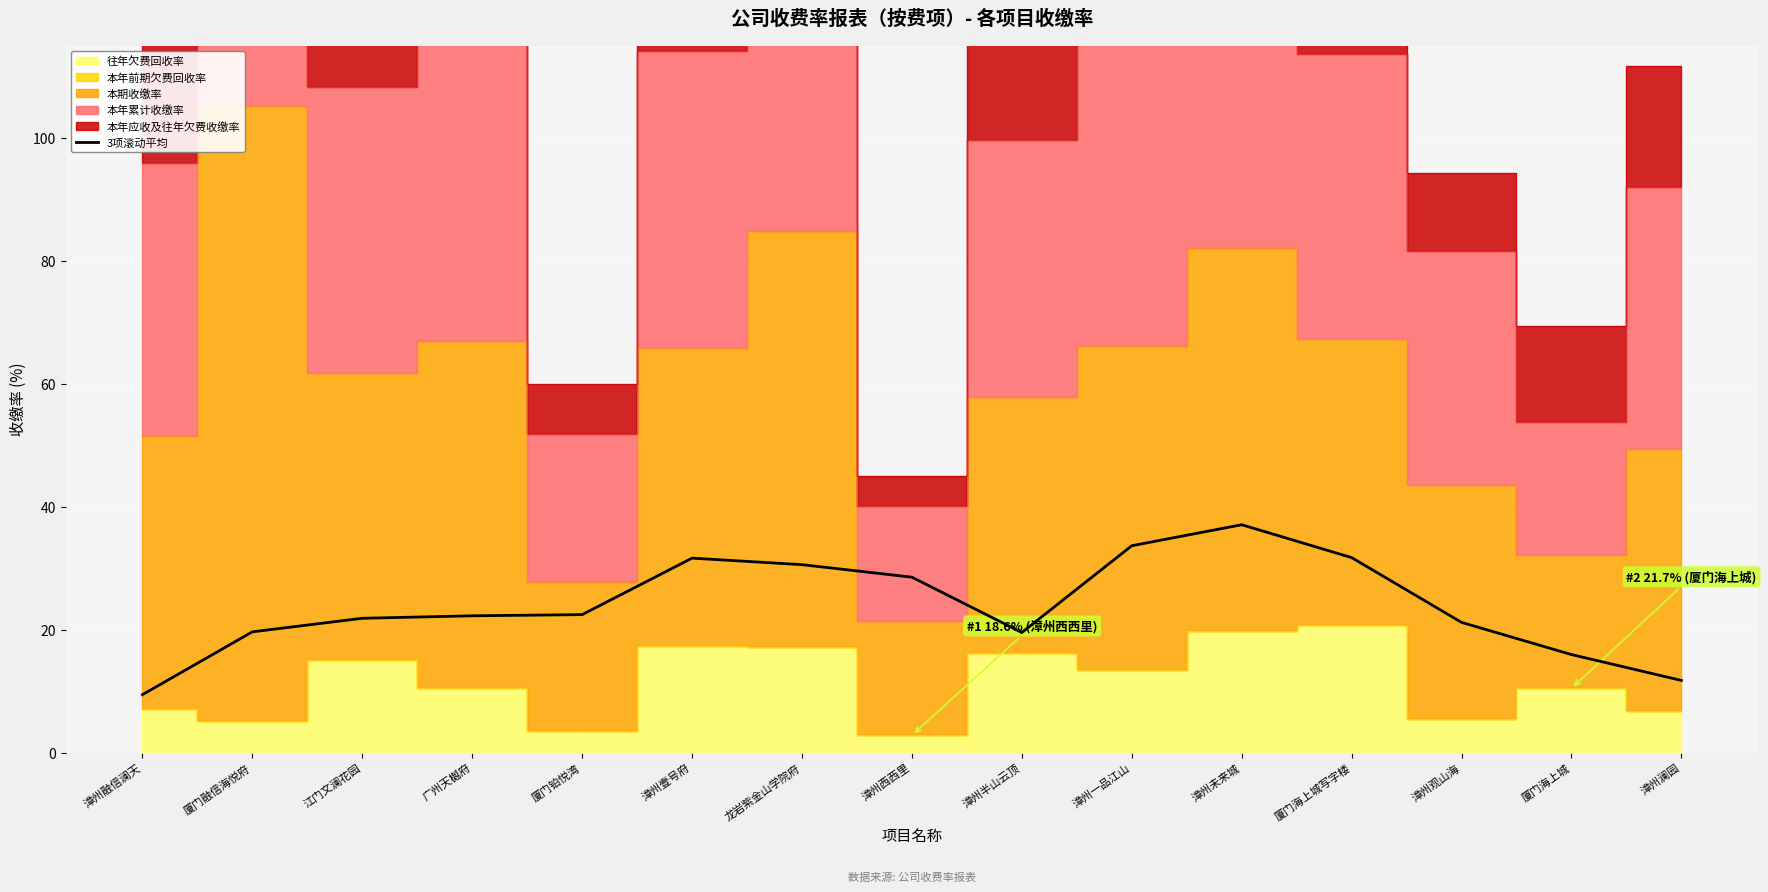

Read the value at 厦门海上城写字楼.

31.7